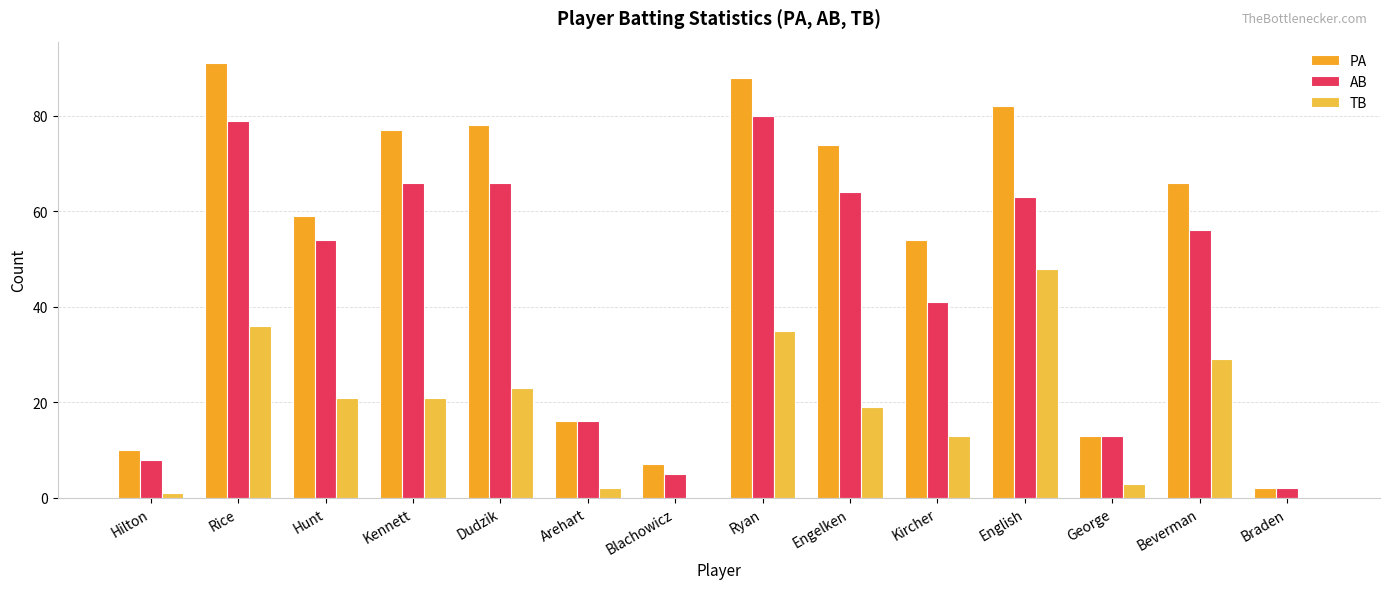

How many distinct data groups are displayed?

3